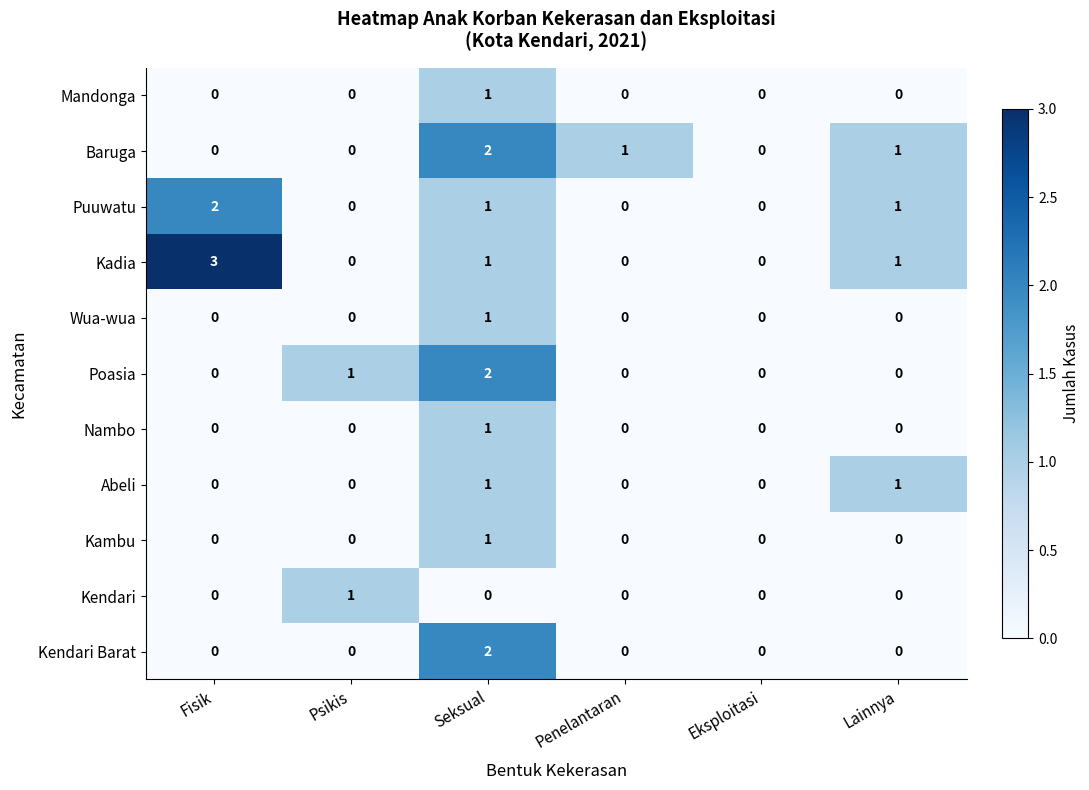

At which category is the sum across all series the highest?

Seksual